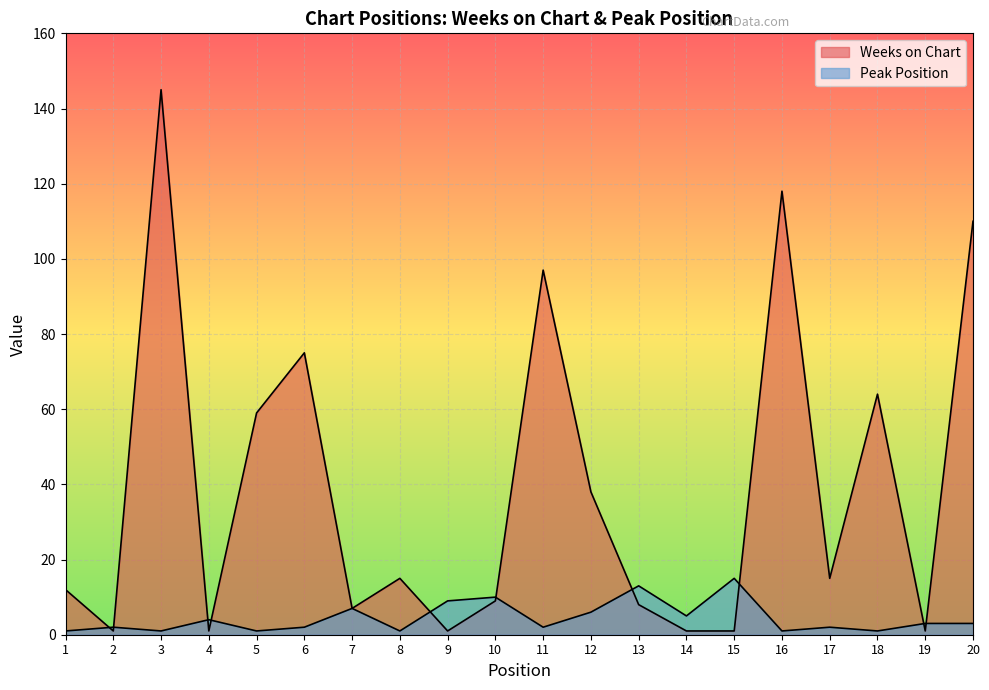

Reading right to left, extract all data points from this chart.

Weeks on Chart: 110	1	64	15	118	1	1	8	38	97	9	1	15	7	75	59	1	145	1	12
Peak Position: 3	3	1	2	1	15	5	13	6	2	10	9	1	7	2	1	4	1	2	1